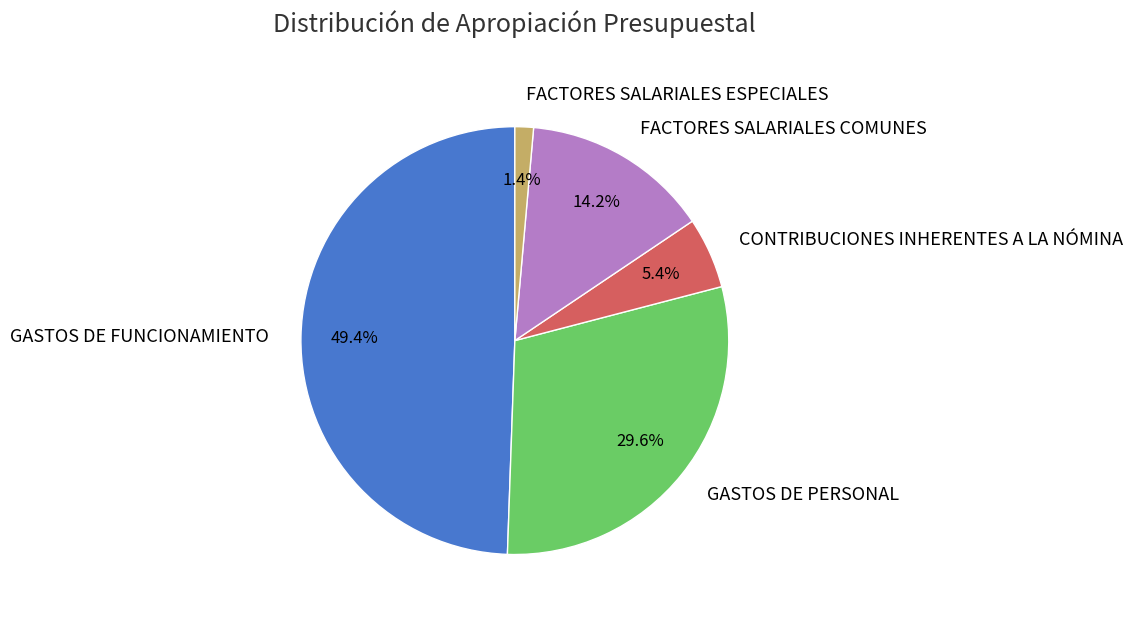

True or false: FACTORES SALARIALES ESPECIALES accounts for 1% of the total.

True